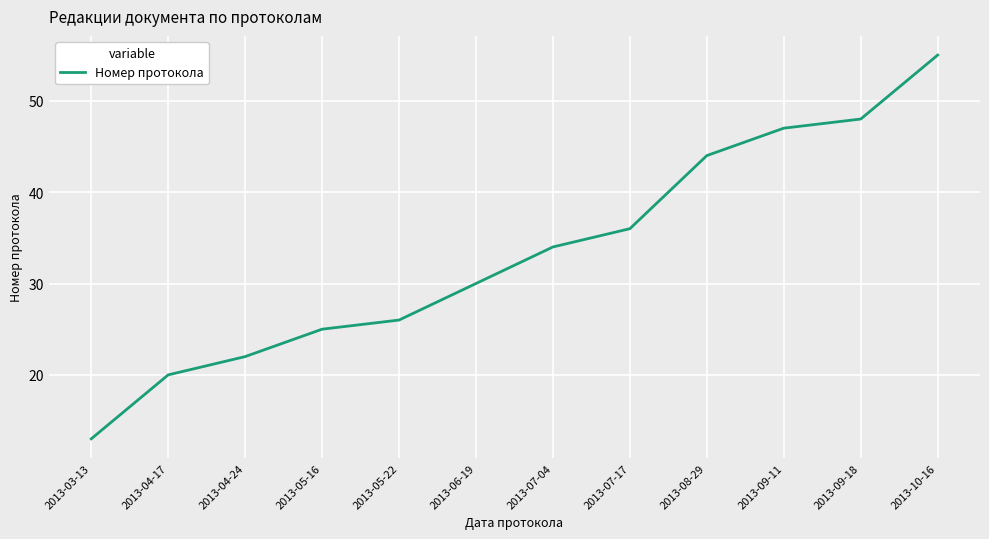

Reading right to left, what are all the values shown in this chart?

55	48	47	44	36	34	30	26	25	22	20	13